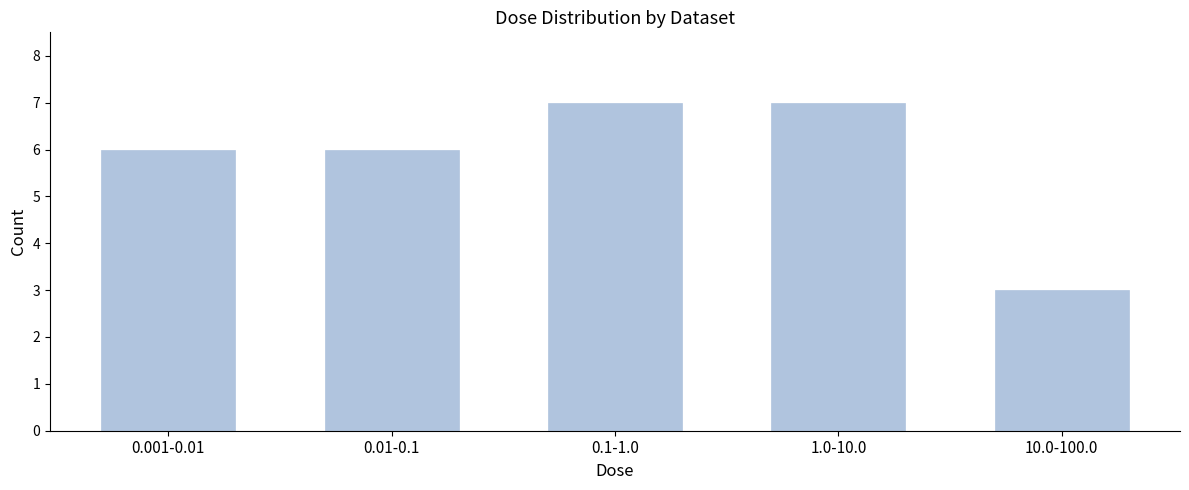

Reading left to right, what are all the values shown in this chart?

6	6	7	7	3